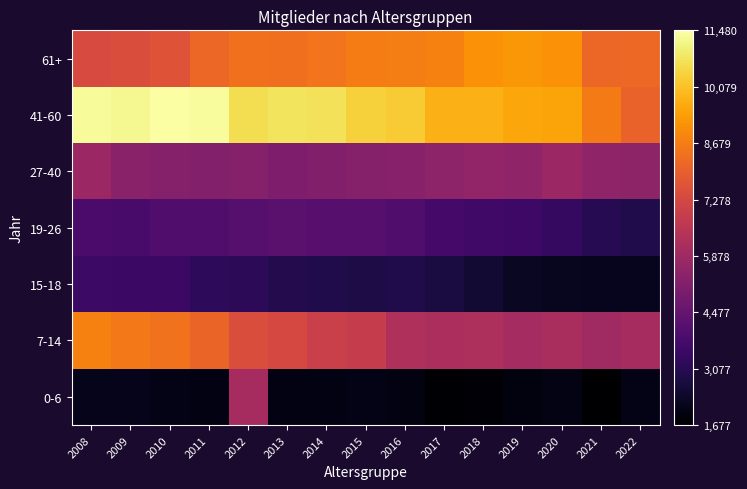

What is the smallest value displayed?

1677